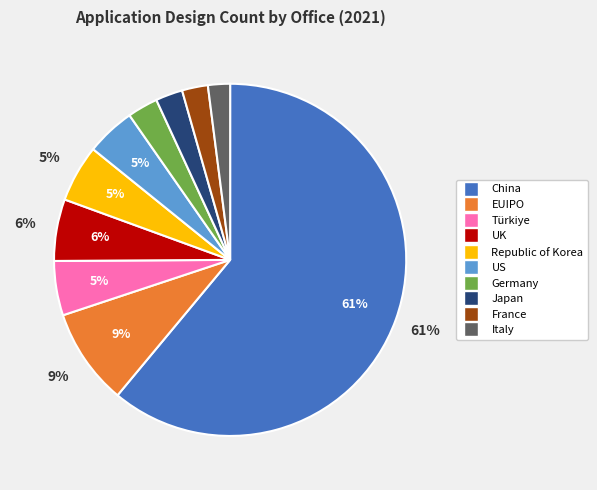

Between Germany and US, which is larger?

US